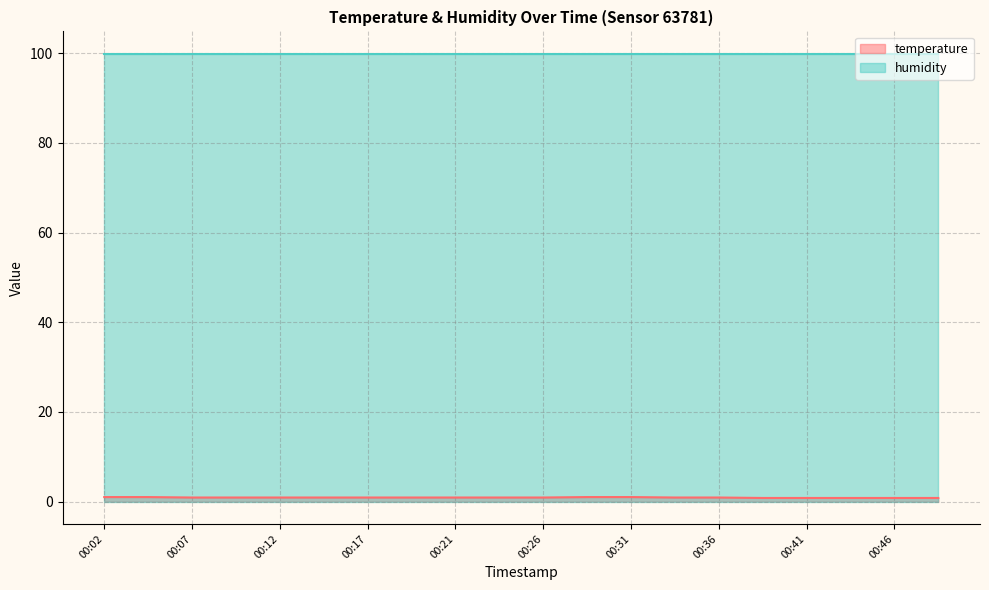

What is the minimum value shown in the chart?

0.8